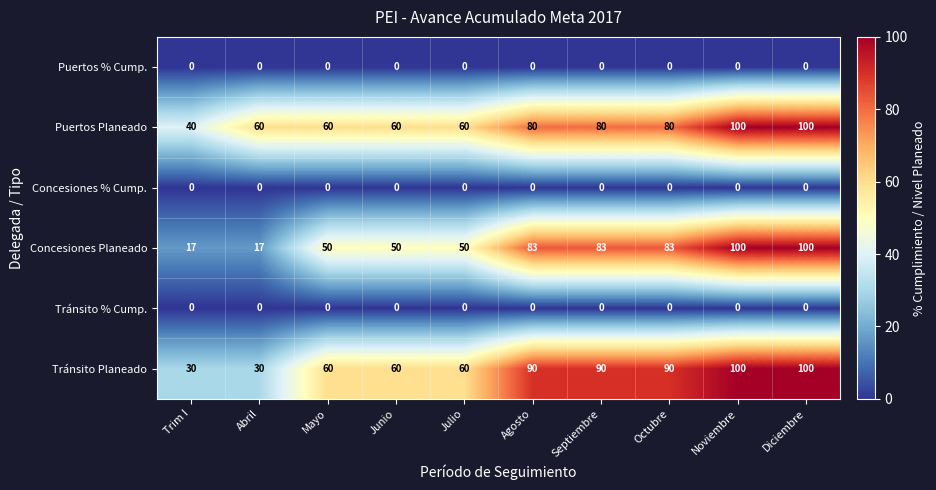

What is the highest value of the Tránsito Planeado series?

100